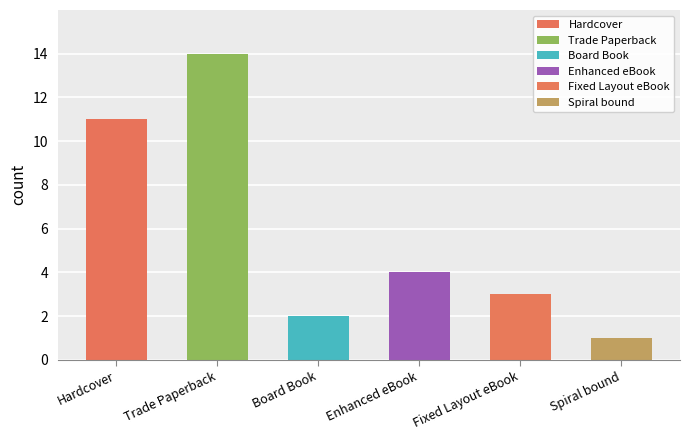

Reading left to right, transcribe all the data shown in this chart.

11	14	2	4	3	1